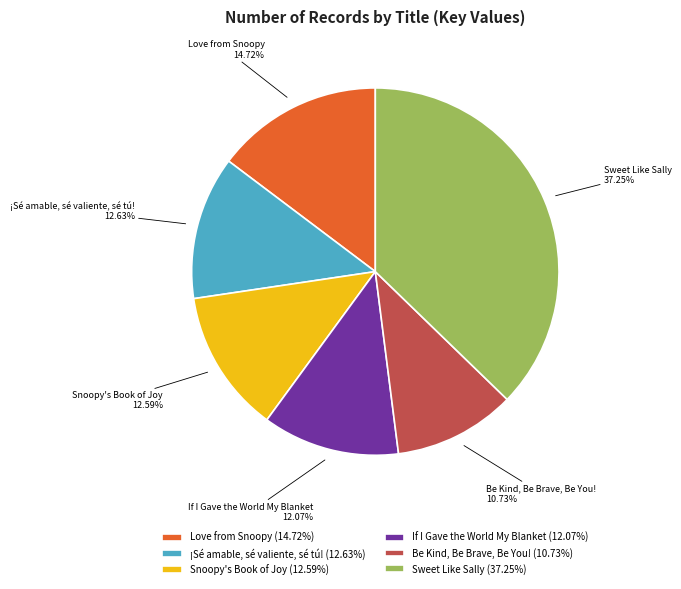

Is Sweet Like Sally the majority of the pie?

No